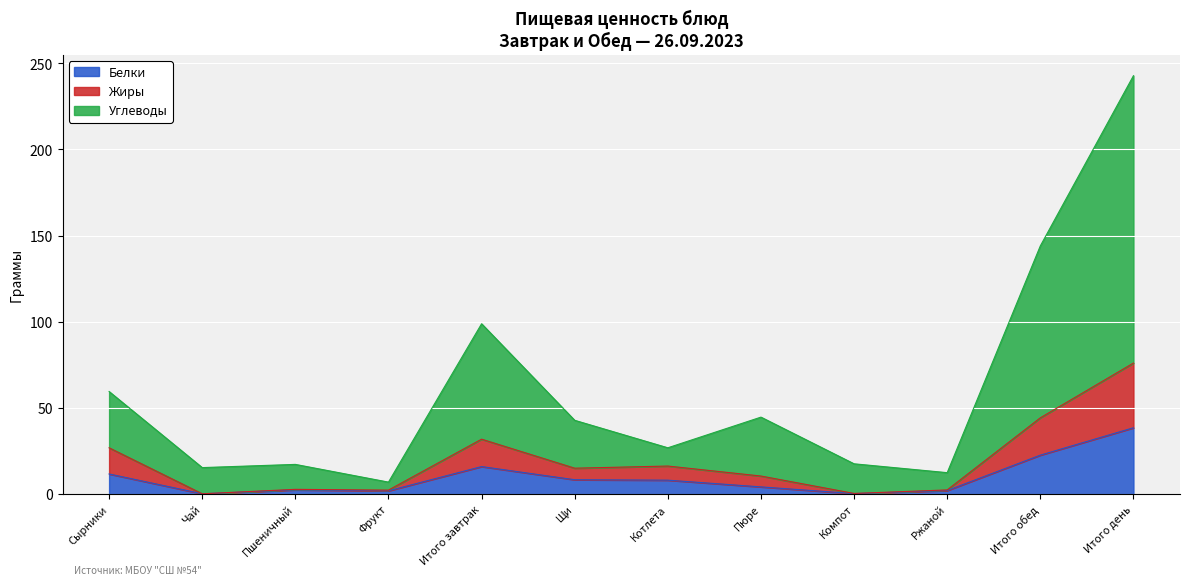

True or false: Жиры and Белки intersect in this chart.

False